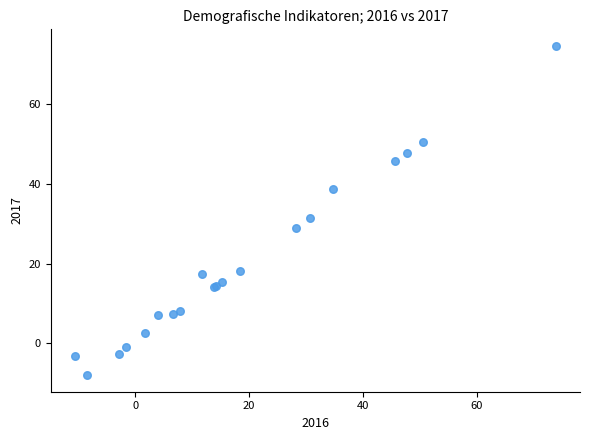

What Y value in the scatter plot is closest to 33?

31.5